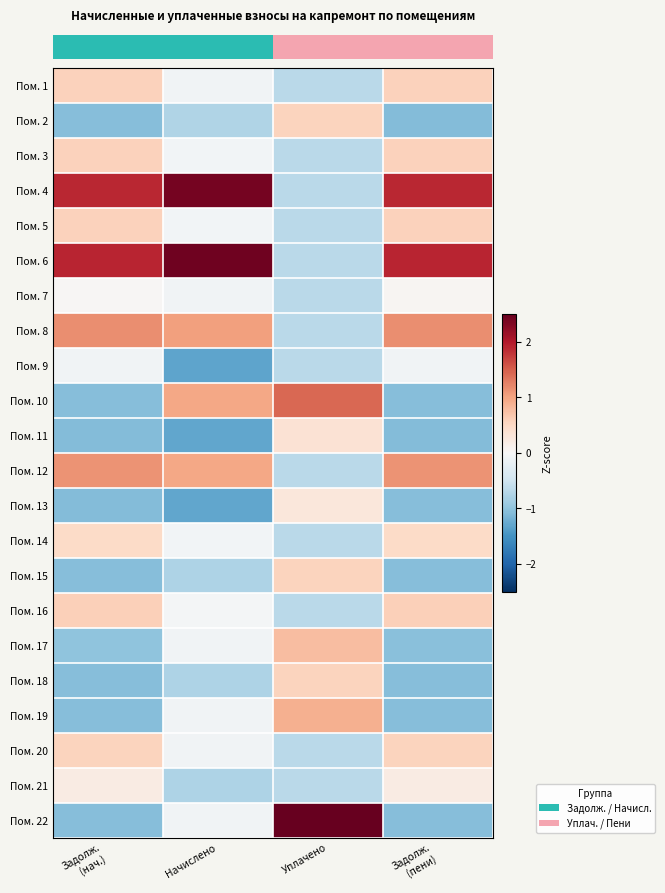

At how many categories does at least one series exceed 2?

2